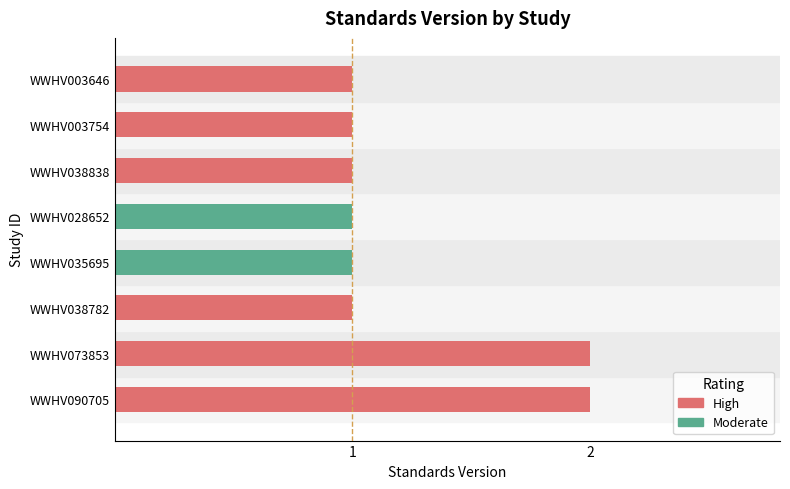

Reading bottom to top, list all the values displayed in this chart.

2	2	1	1	1	1	1	1